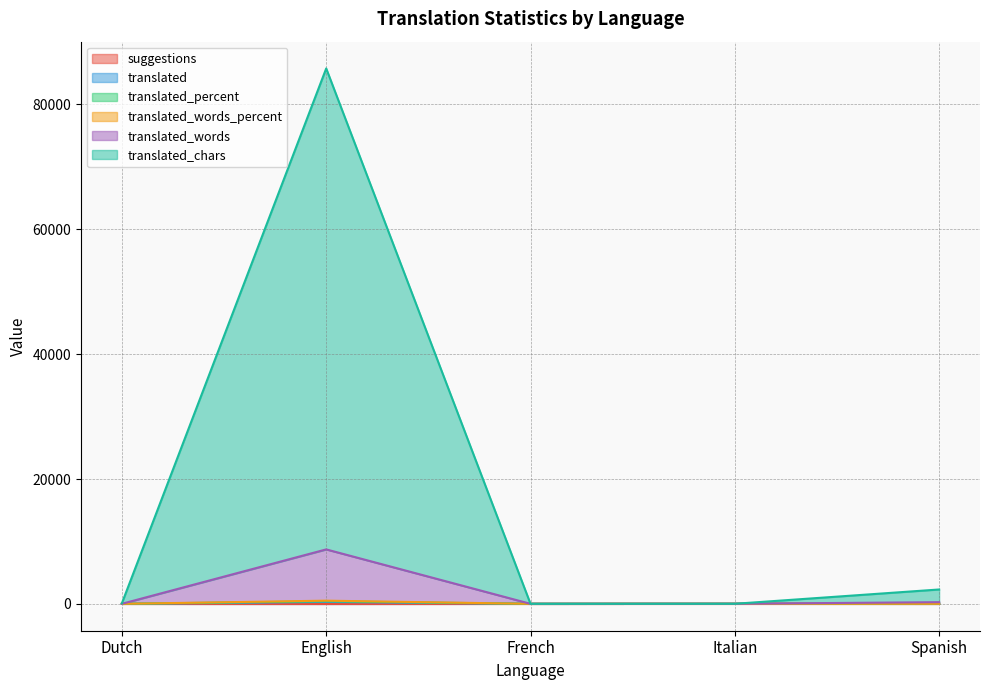

How many lines are shown in the chart?

6